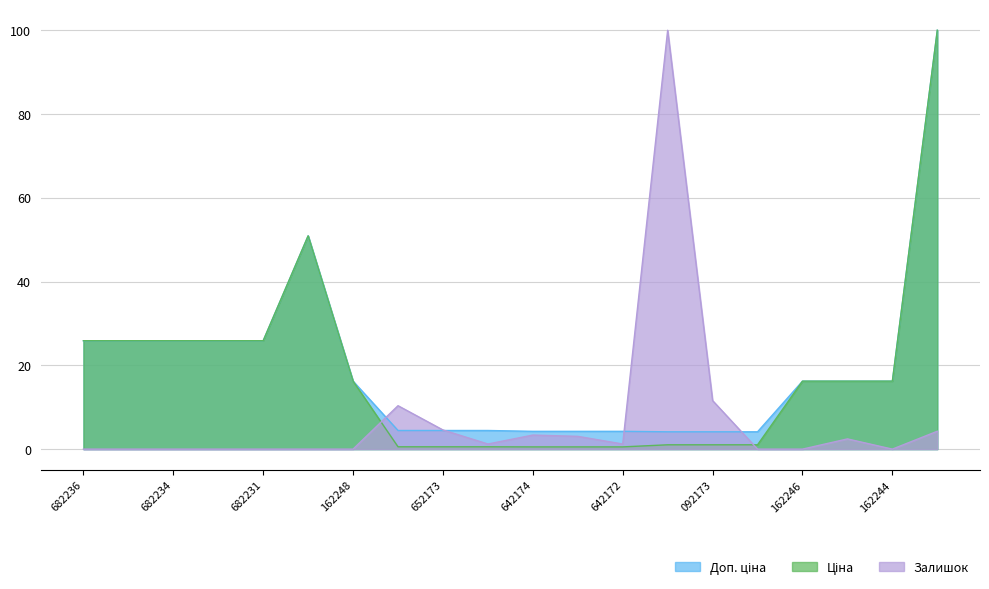

What is the total value across all series at 682234?

51.8